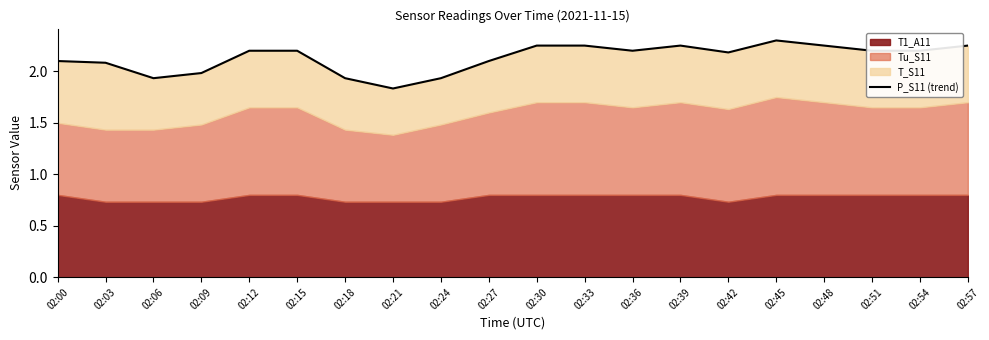

Rank the categories by value from lowest to highest.

02:21, 02:06, 02:18, 02:24, 02:09, 02:03, 02:00, 02:27, 02:42, 02:12, 02:15, 02:36, 02:51, 02:54, 02:30, 02:33, 02:39, 02:48, 02:57, 02:45